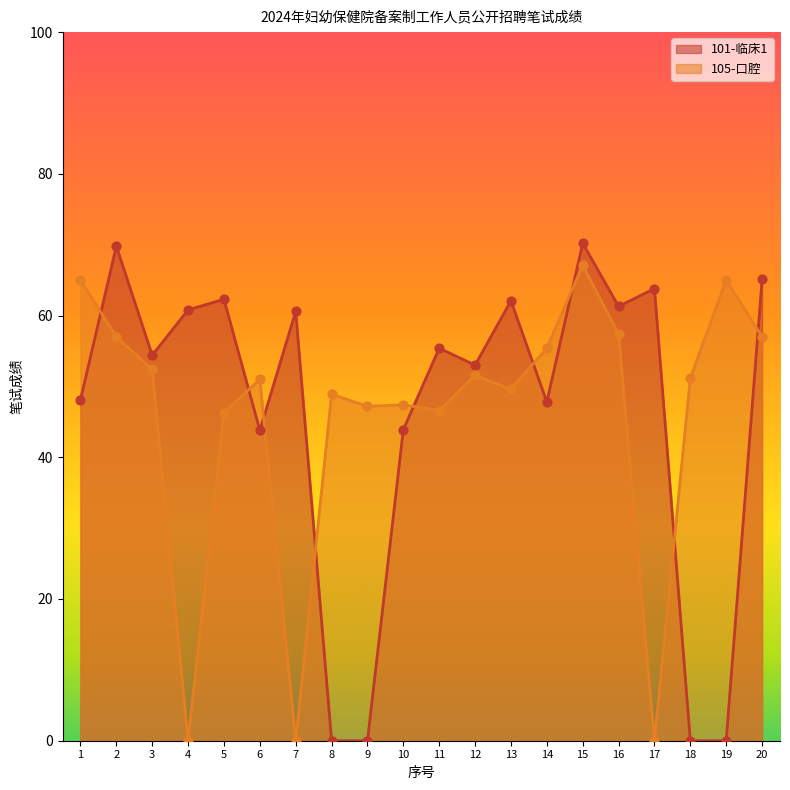

Which series has the largest total across all categories?

101-临床1